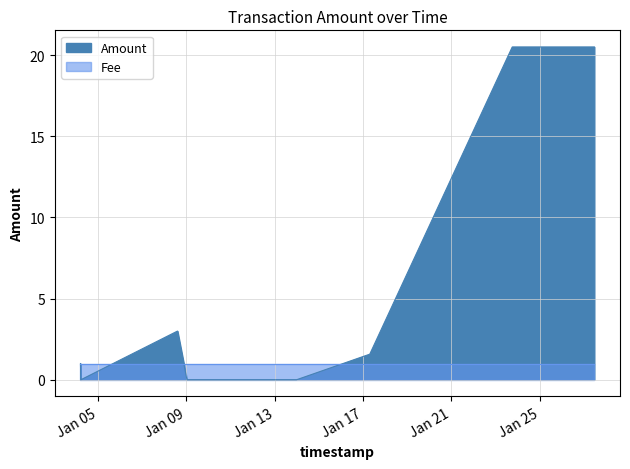

How many interior local valleys (lower than both neighbors) does the data have?

1